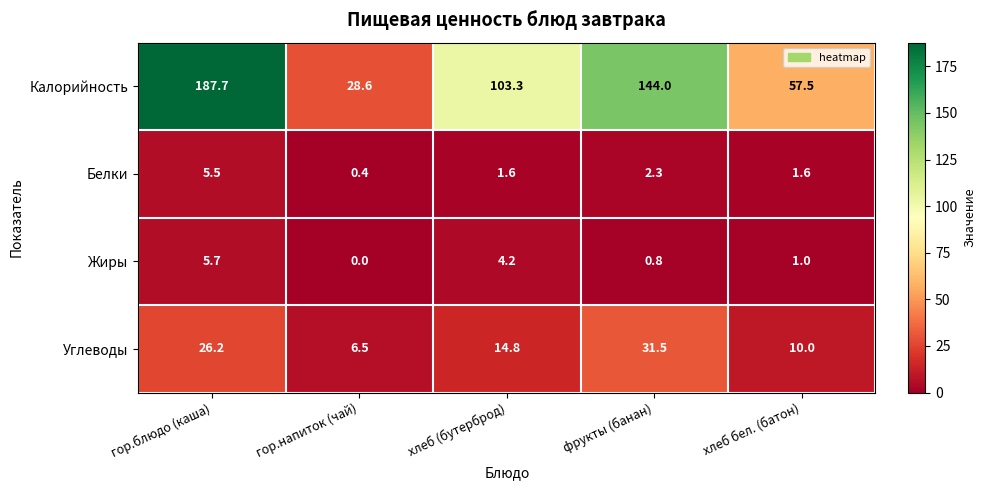

What is the sum of the Жиры values at хлеб (бутерброд) and гор.блюдо (каша)?

9.9